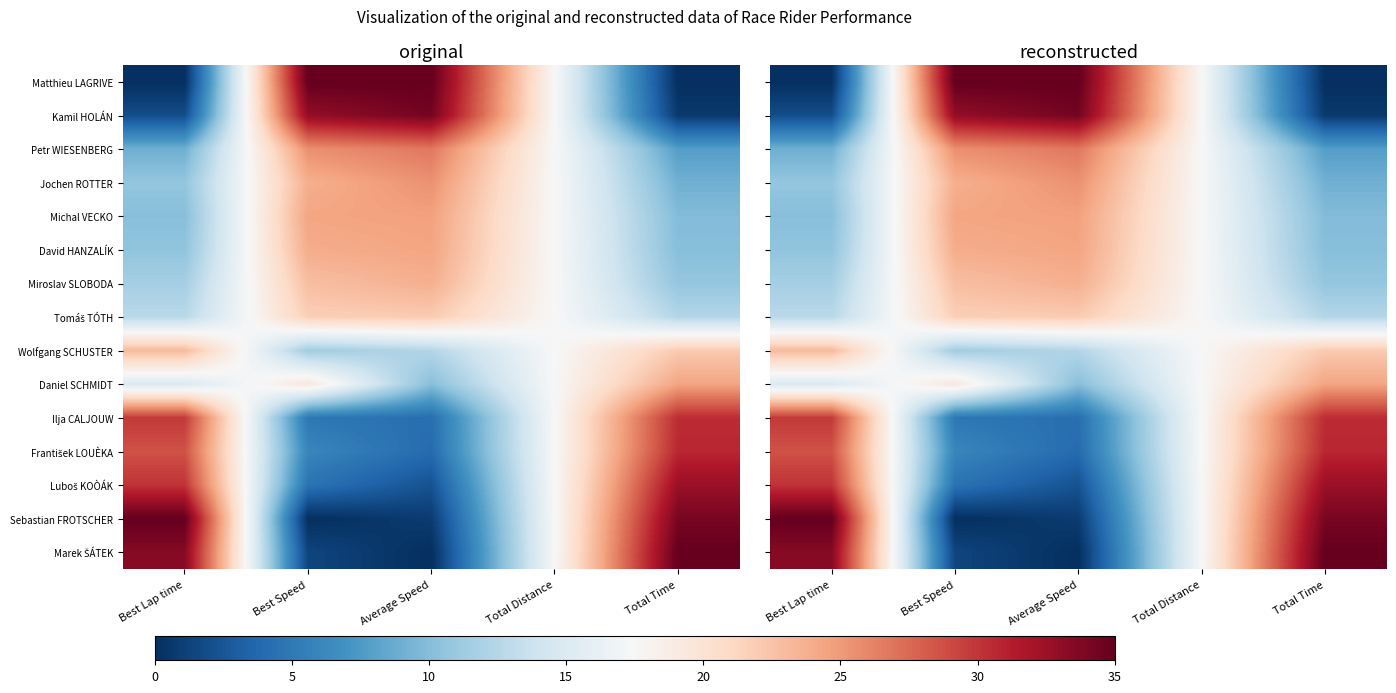

Is the value of Petr WIESENBERG at Total Distance greater than the value of Tomáš TÓTH at Average Speed?

No